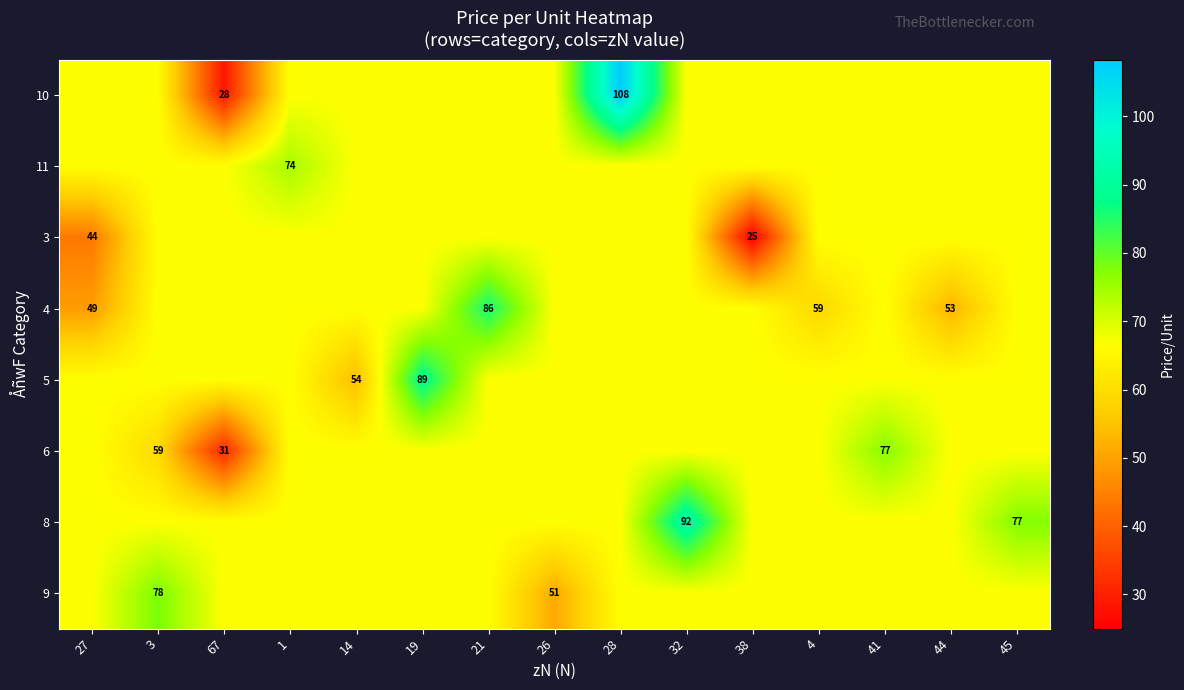

What is the total value across all series at 26?

517.5